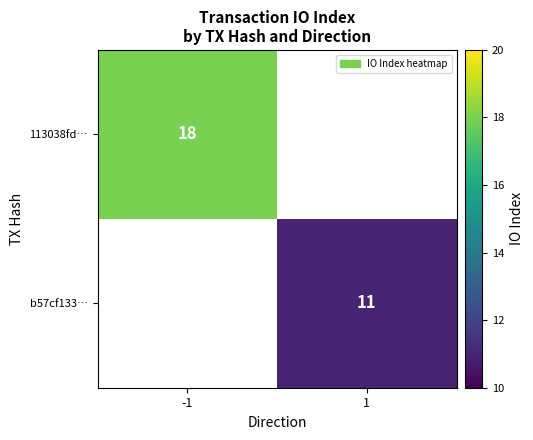

True or false: b57cf133… has a value of 11 at 1.

True